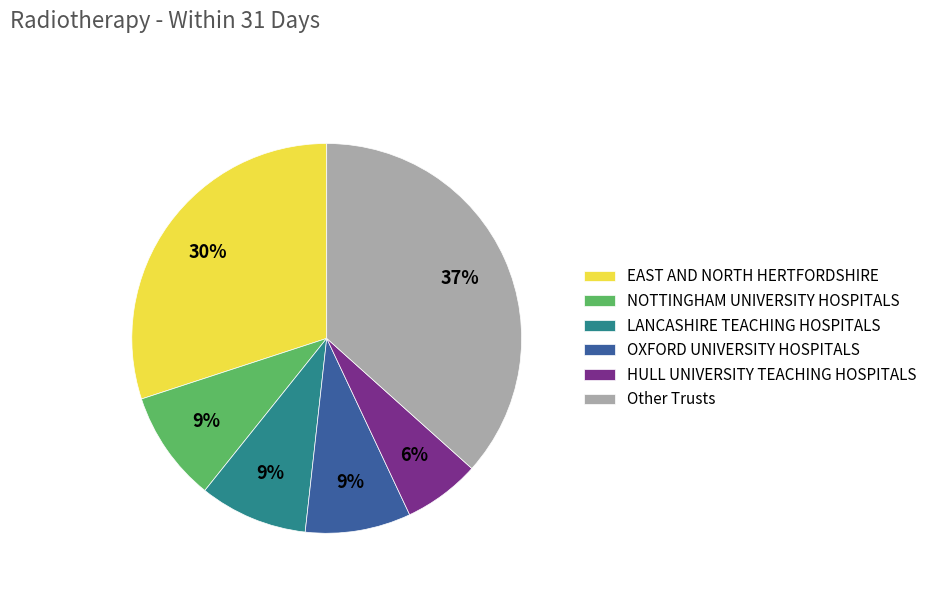

Between Other Trusts and OXFORD UNIVERSITY HOSPITALS, which is larger?

Other Trusts